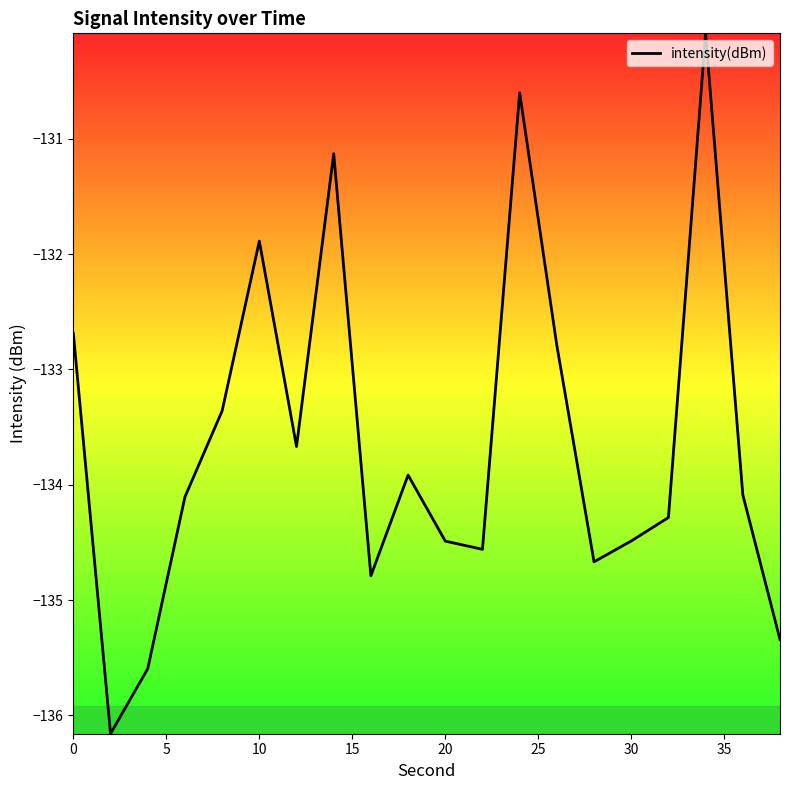

What is the difference between the maximum and minimum values?

6.1